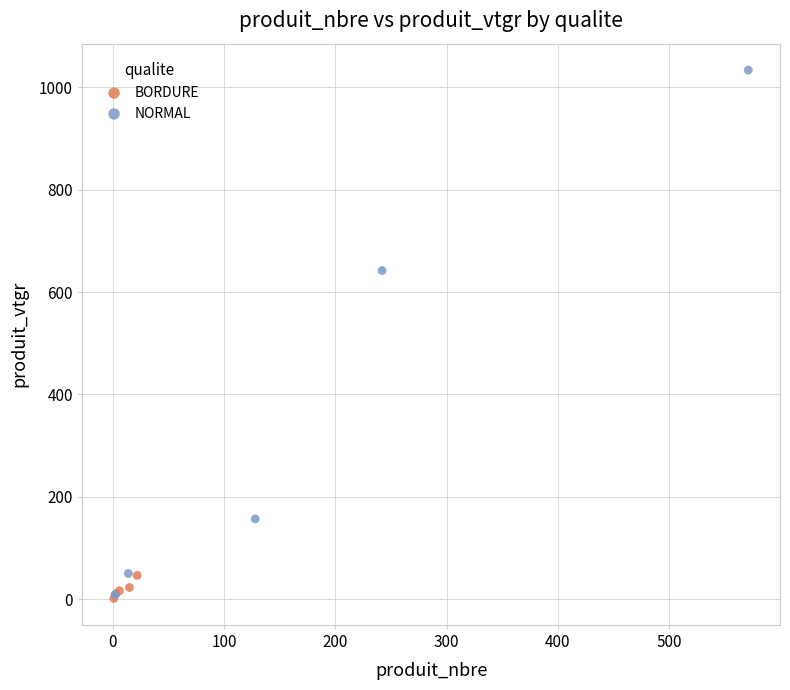

Which series has the largest Y range (max minus min)?

NORMAL